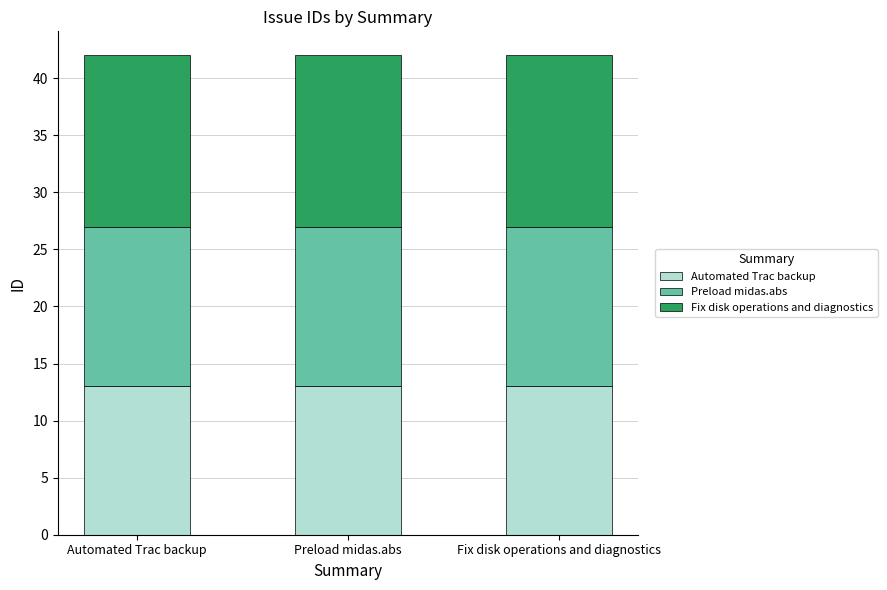

What is the sum of all Automated Trac backup values?

39